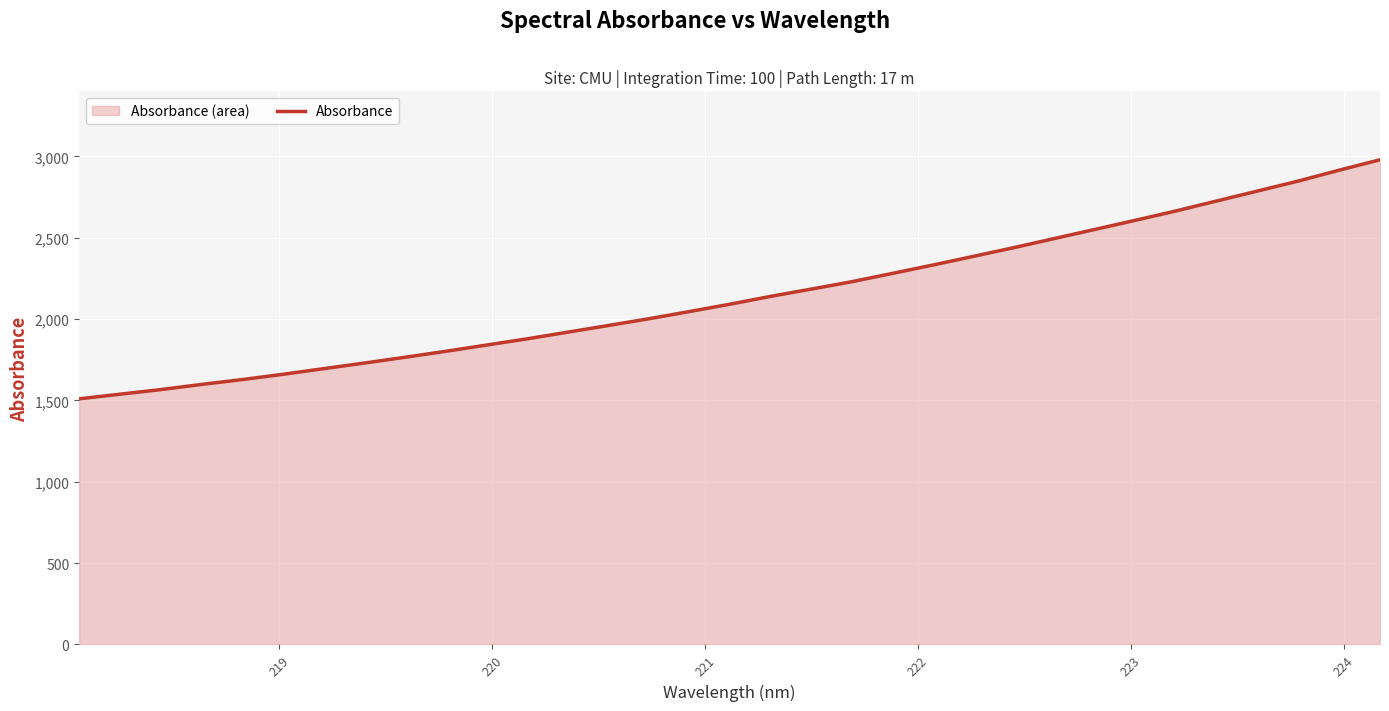

What is the difference between the maximum and second lowest values?

1441.1